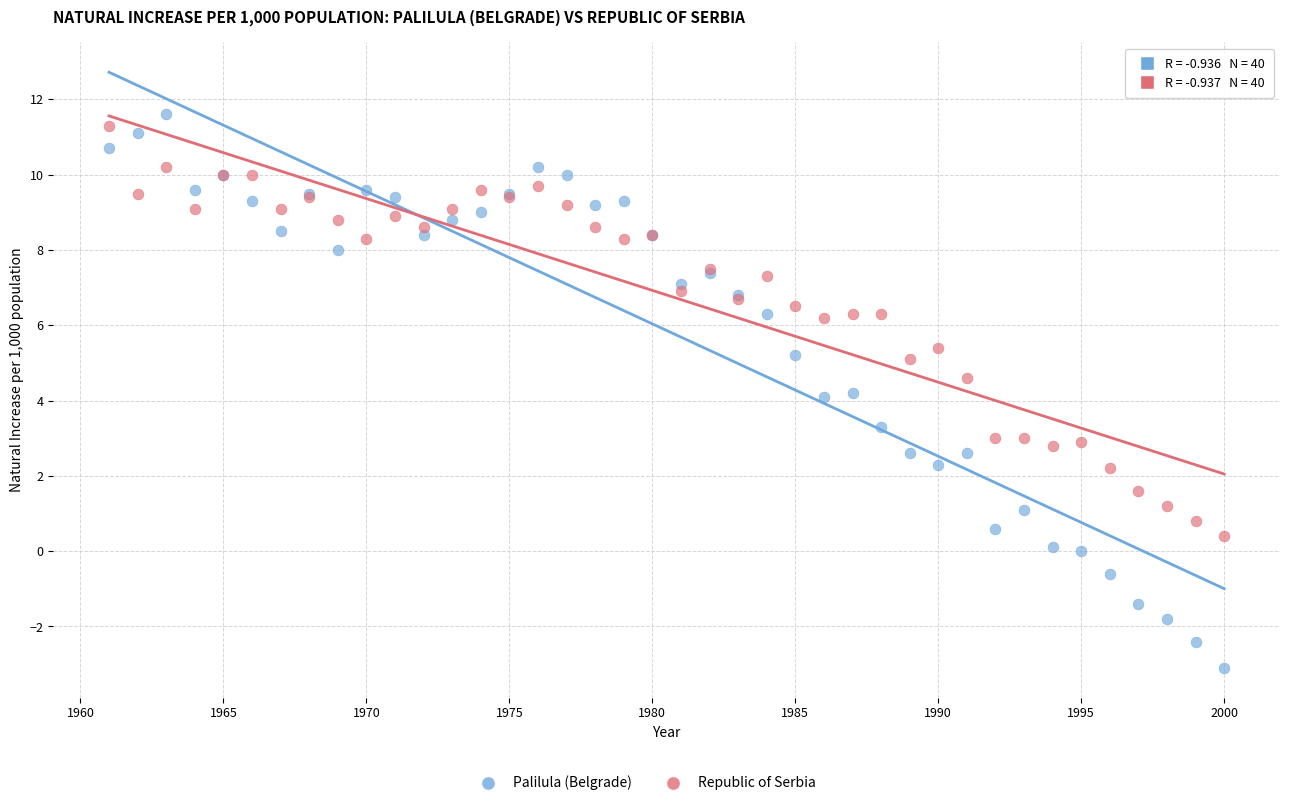

What is the X range (max minus min) for the scatter plot?

39.0